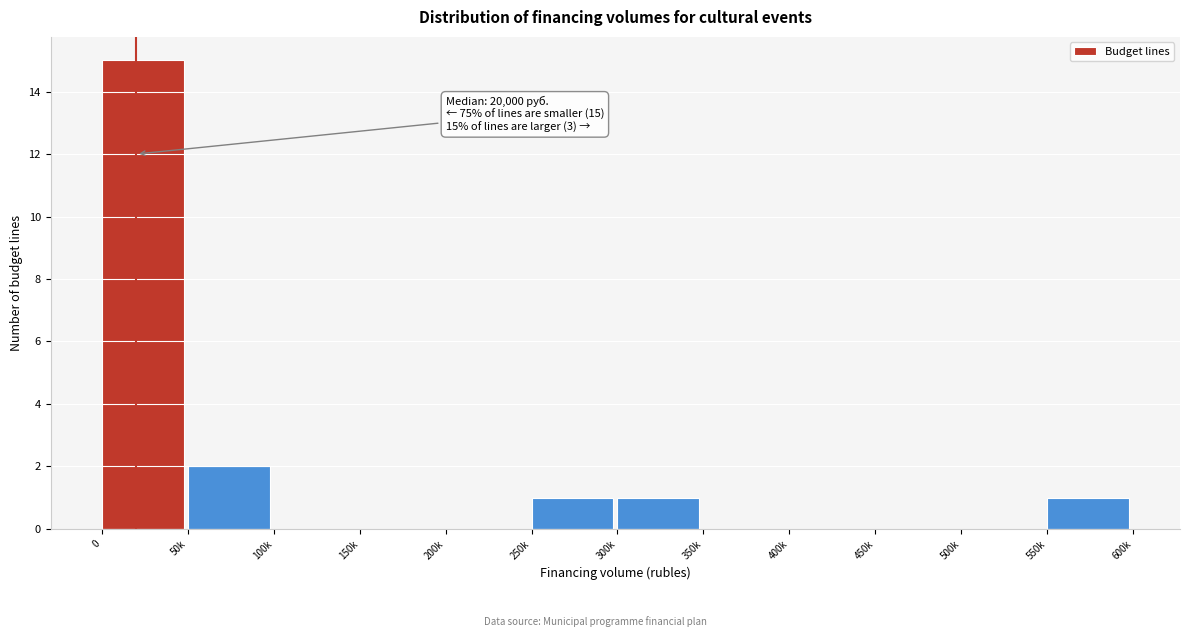

Reading left to right, transcribe all the data shown in this chart.

0=15	50k=2	100k=0	150k=0	200k=0	250k=1	300k=1	350k=0	400k=0	450k=0	500k=0	550k=1